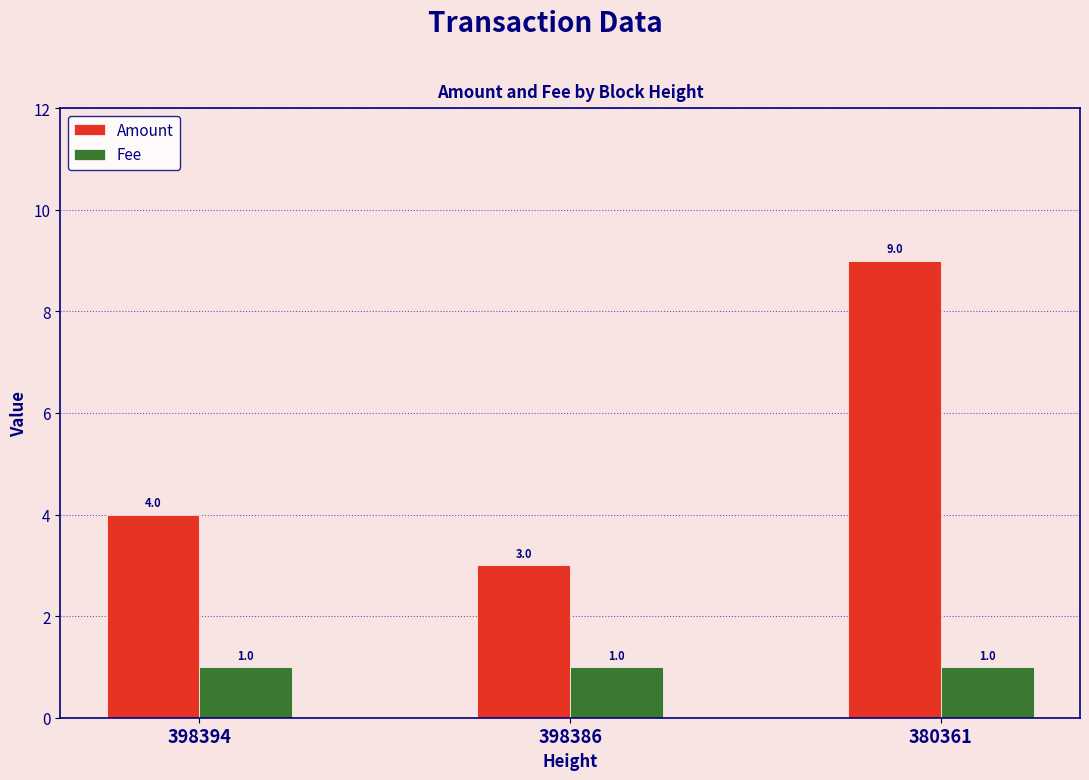

Does the chart contain stacked bars?

No